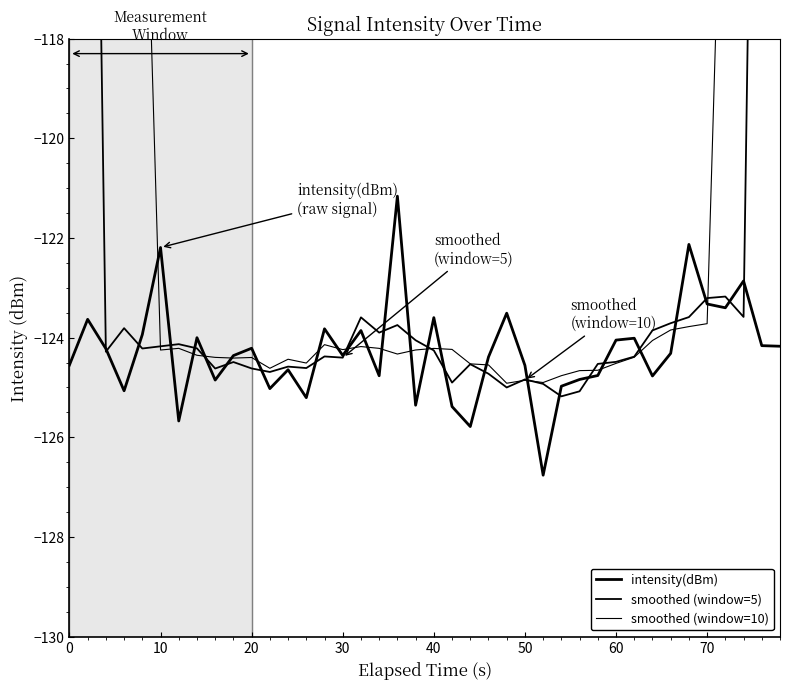

What is the minimum value shown in the chart?

-126.8